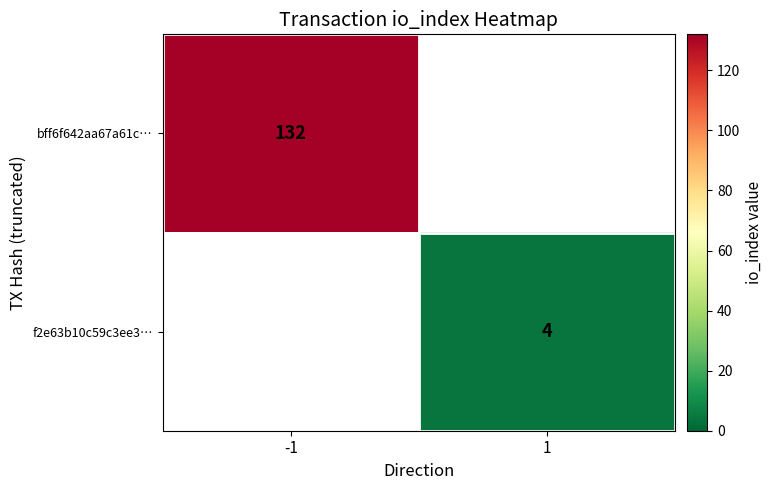

Is the value of f2e63b10c59c3ee3… at 1 greater than the value of bff6f642aa67a61c… at -1?

No